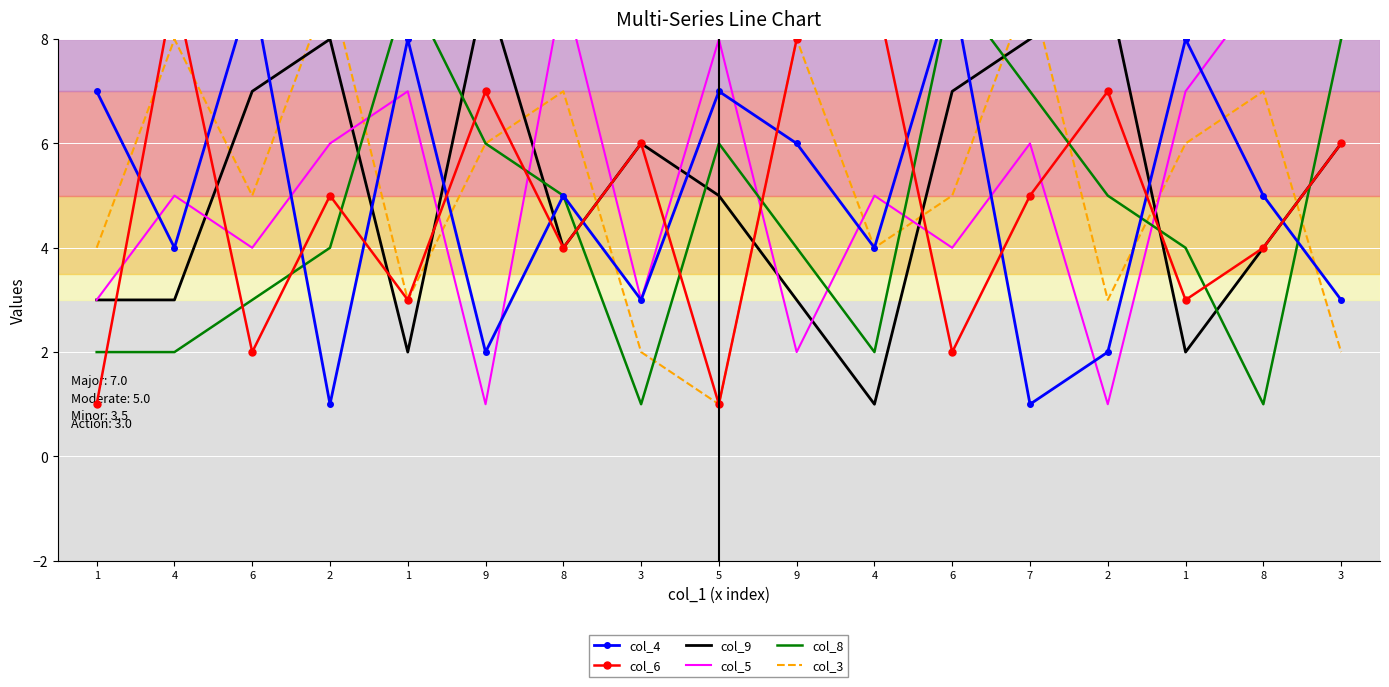

Which series has the largest range (max minus min)?

col_4